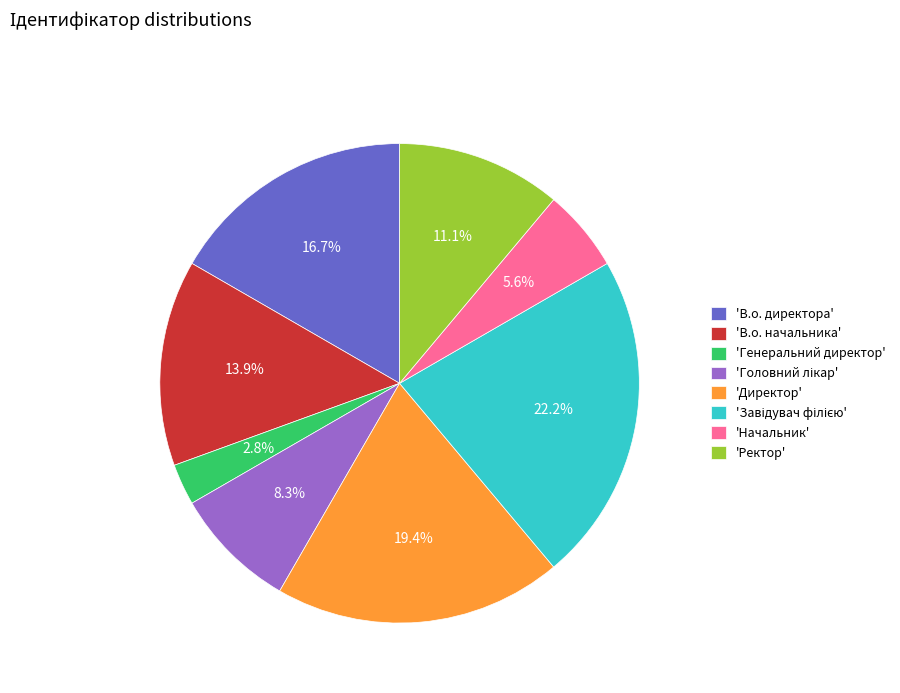

What is the smallest slice in the pie chart?

'Генеральний директор'